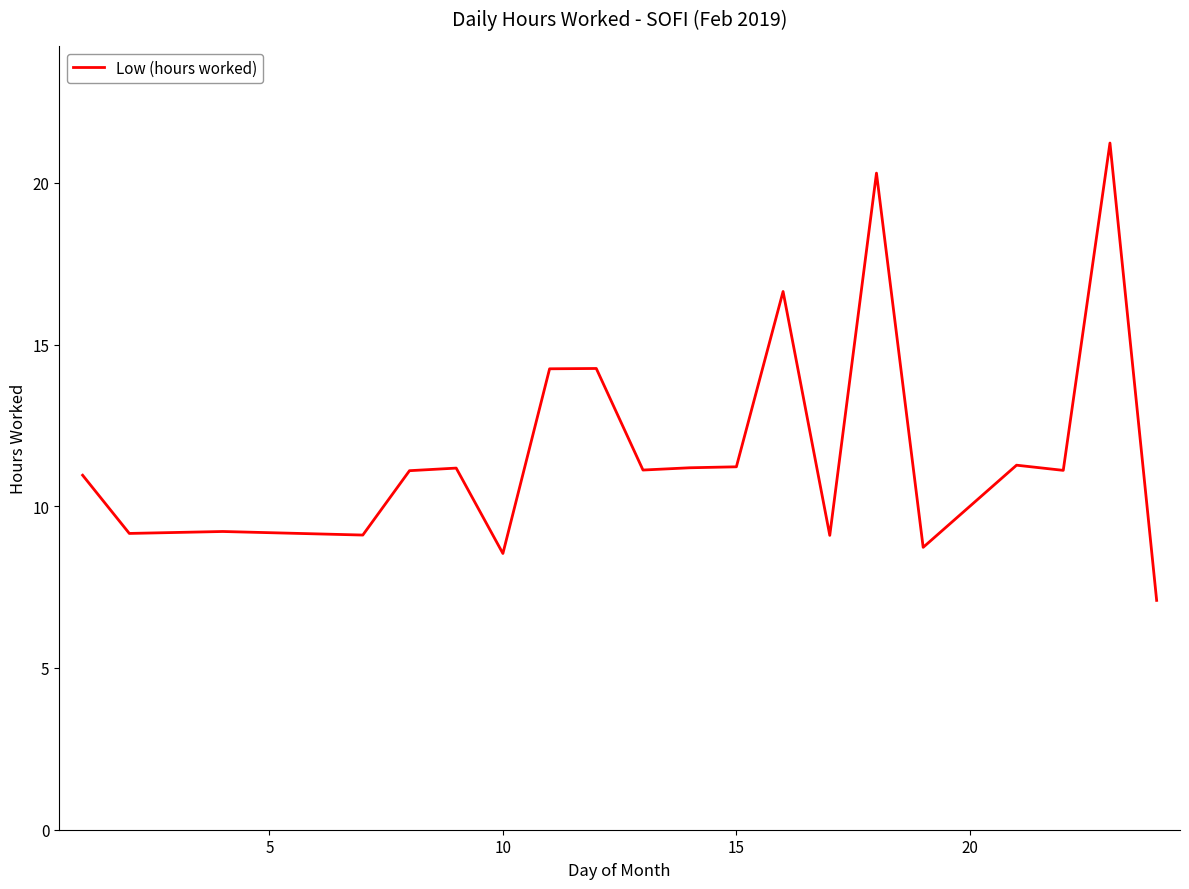

Count the number of data series in this chart.

1